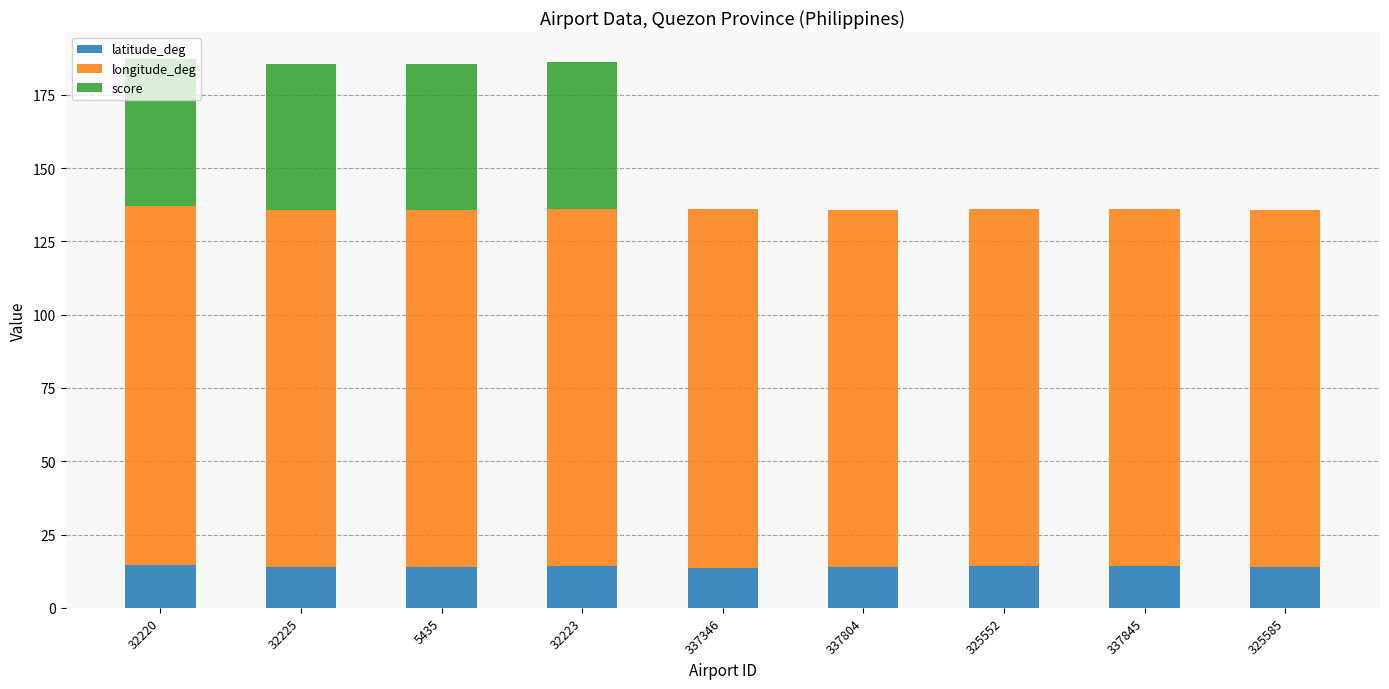

Count the number of categories in the chart.

9